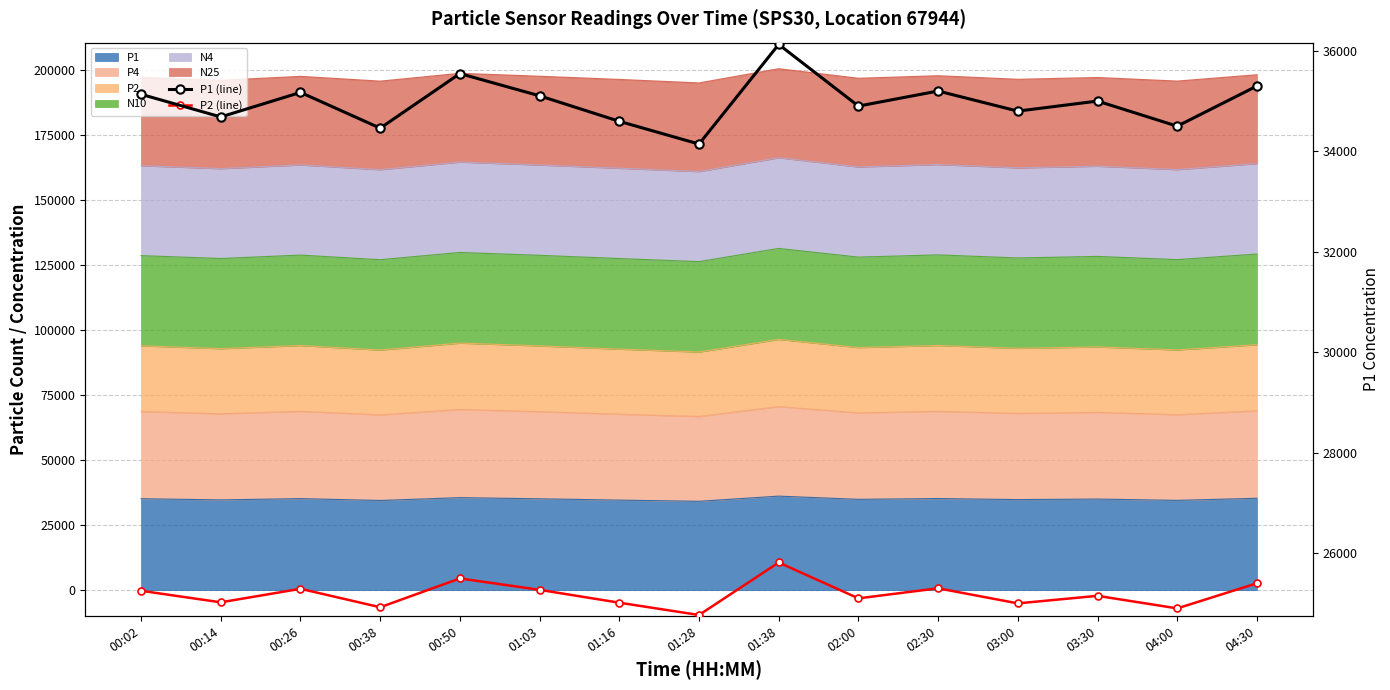

Which series has the widest spread of values?

P1 (line)